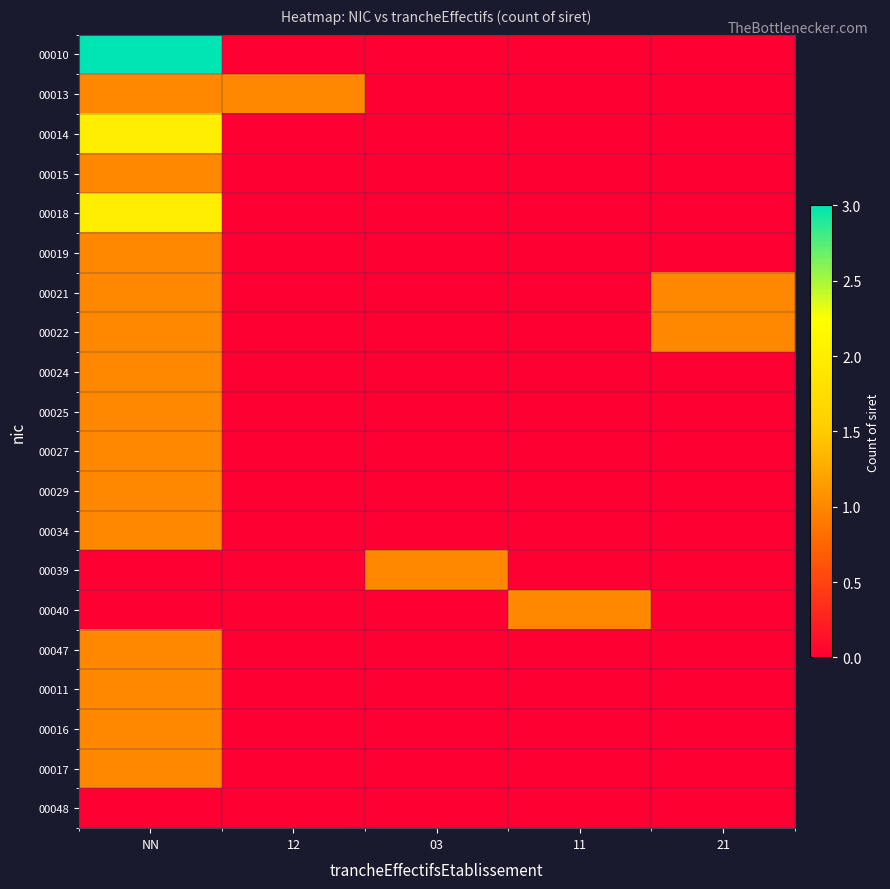

Which series has the largest range (max minus min)?

00010